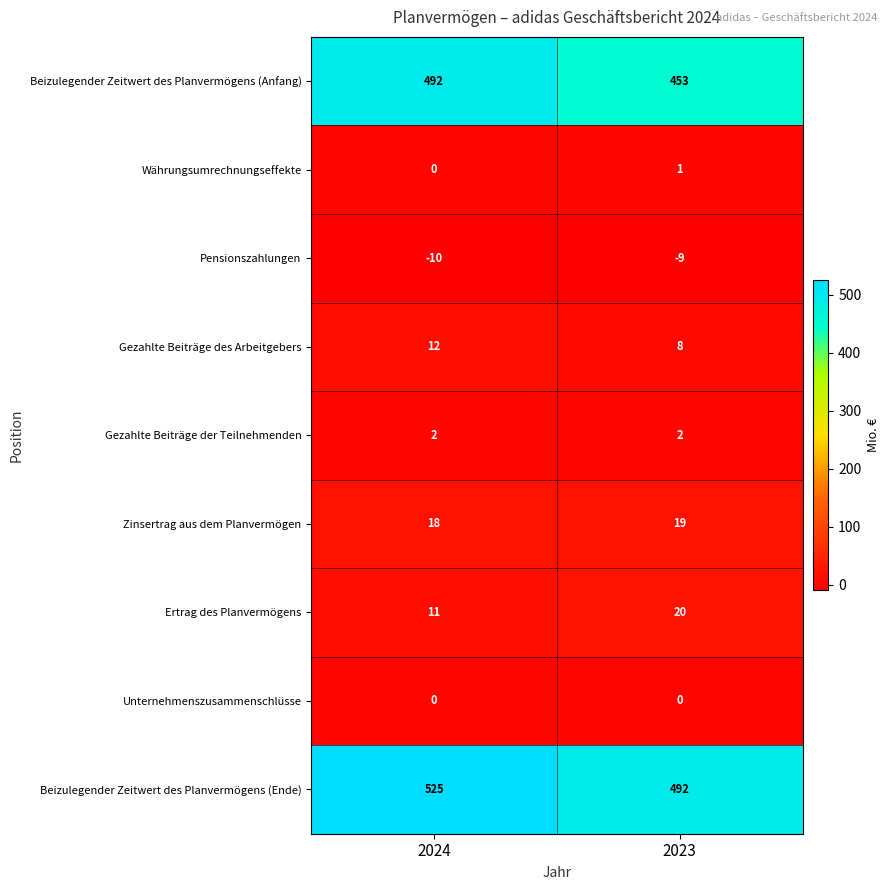

The Pensionszahlungen series shows -10 at 2024. True or false?

True